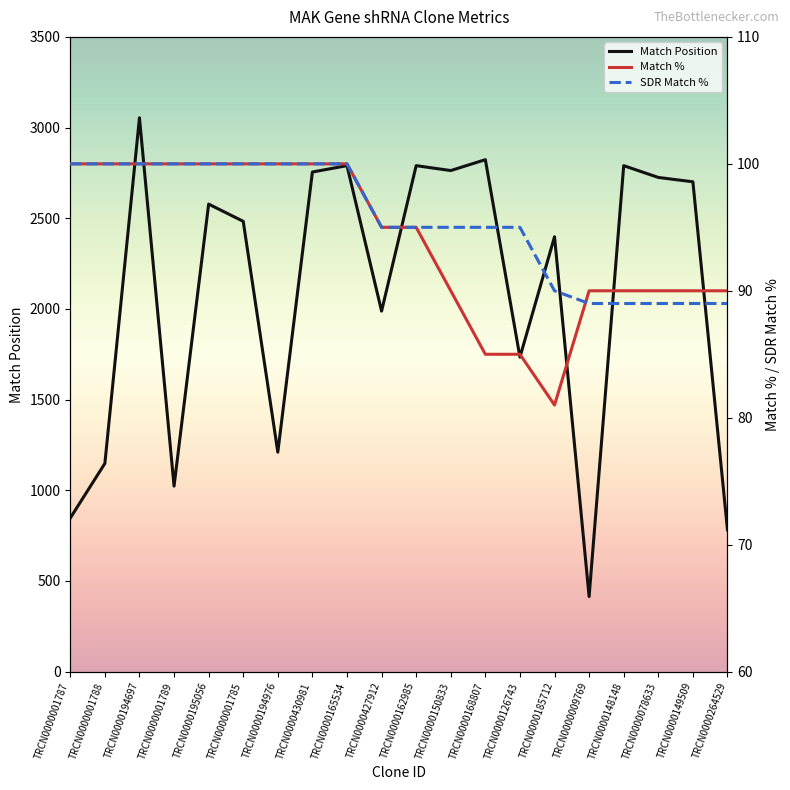

What is the total value across all series at TRCN0000149509?

2880